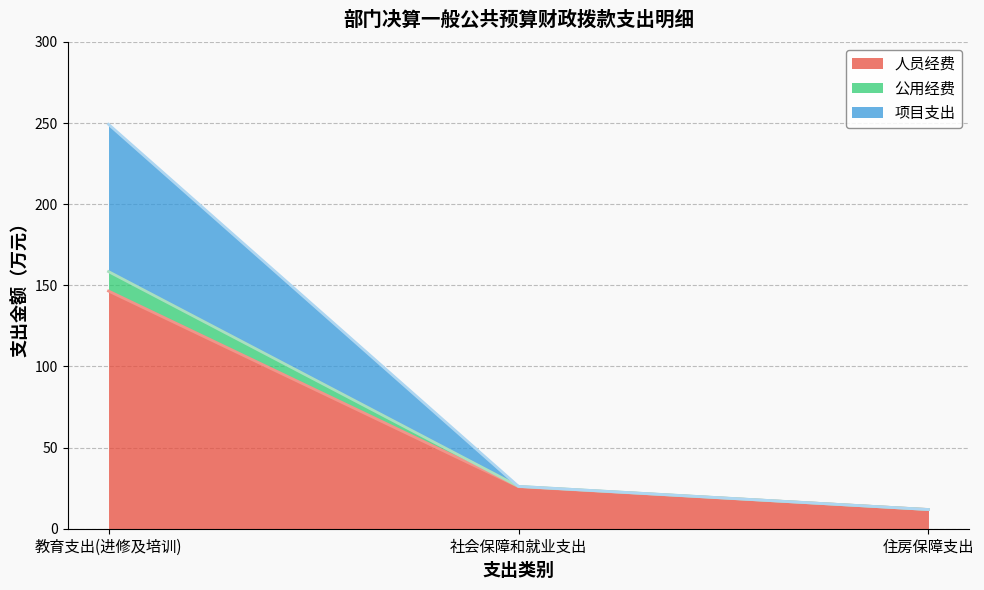

How many data points in 项目支出 are above 26?

2